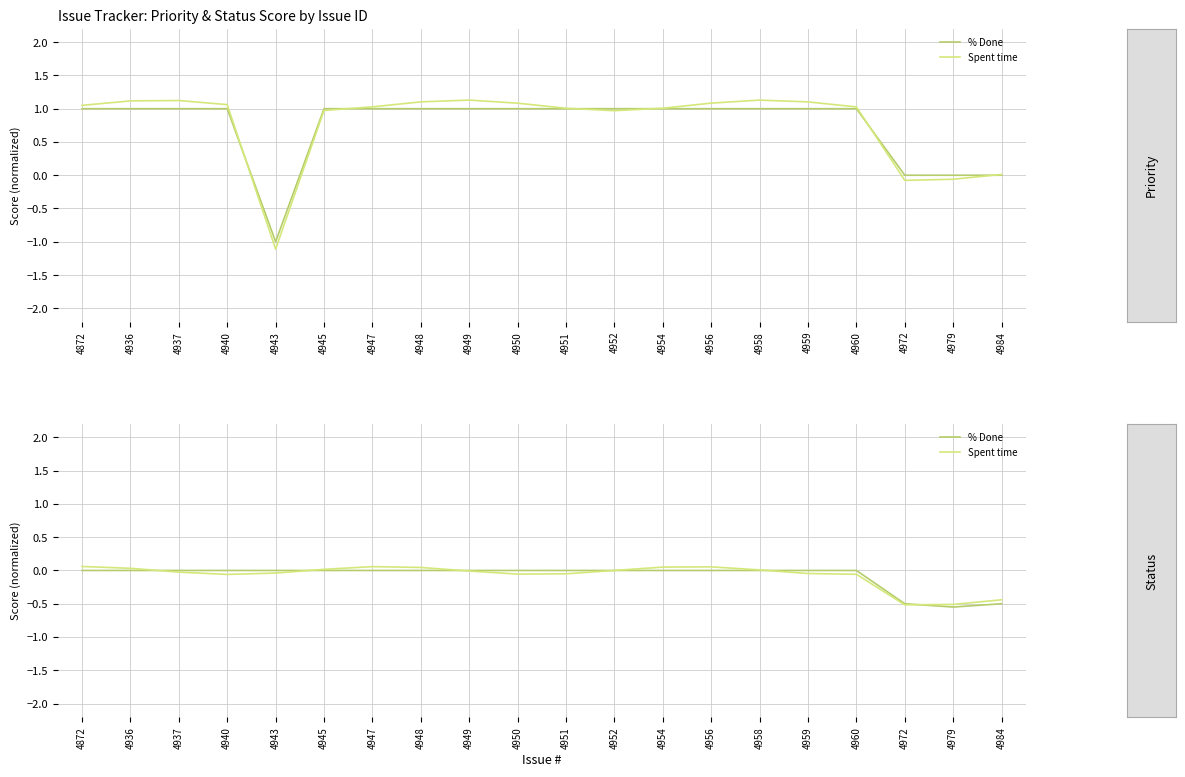

What is the sum of the Spent time values at 4951 and 4960?

-0.1